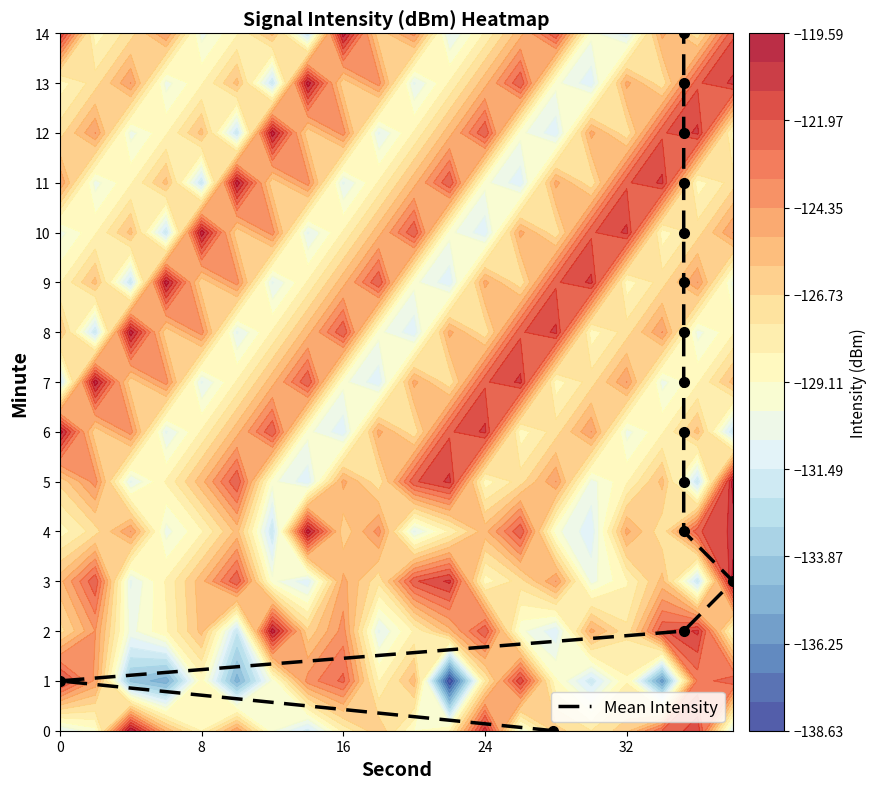

What is the greatest value displayed?

14